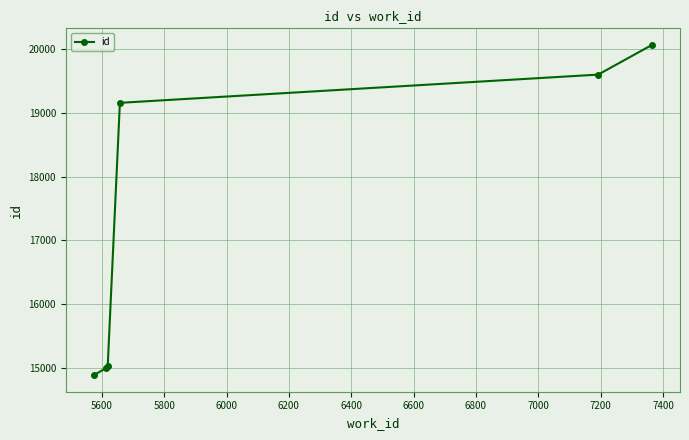

True or false: there are more than 1 points higher than both neighbors.

False